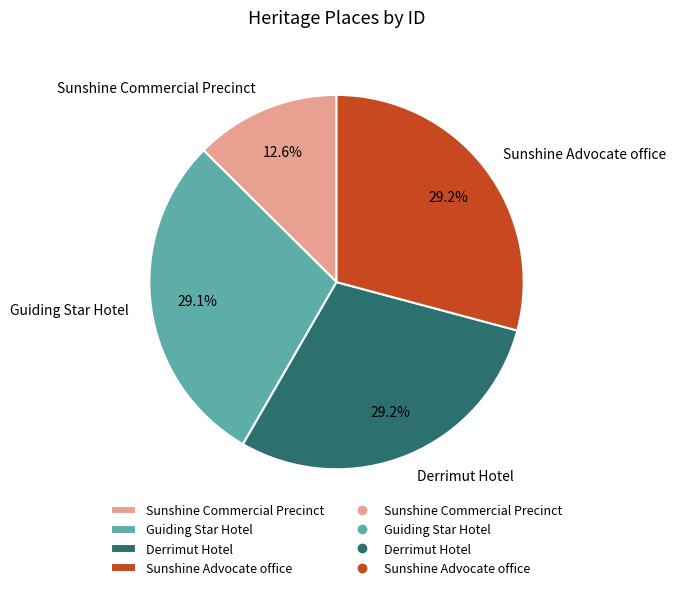

The Sunshine Commercial Precinct slice represents 13% of the pie. True or false?

True